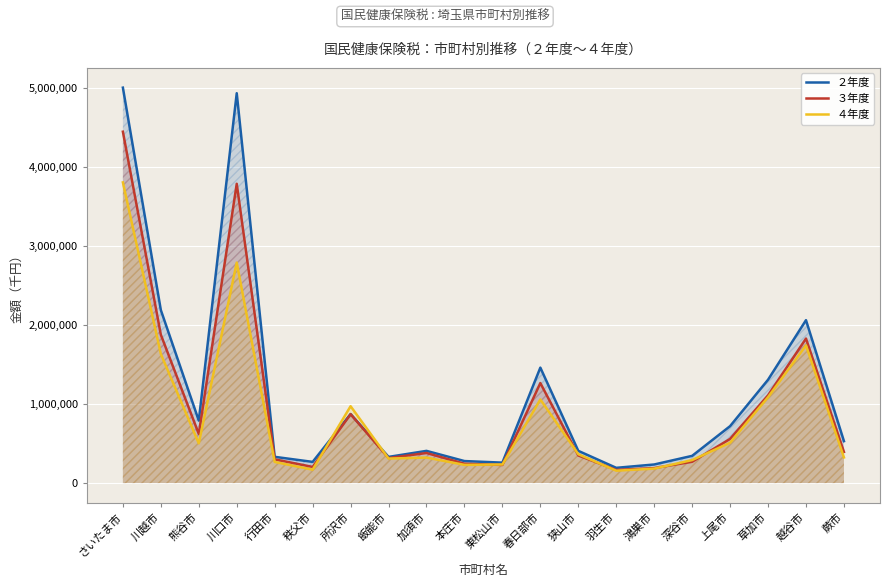

At how many categories does at least one series exceed 1732391?

4